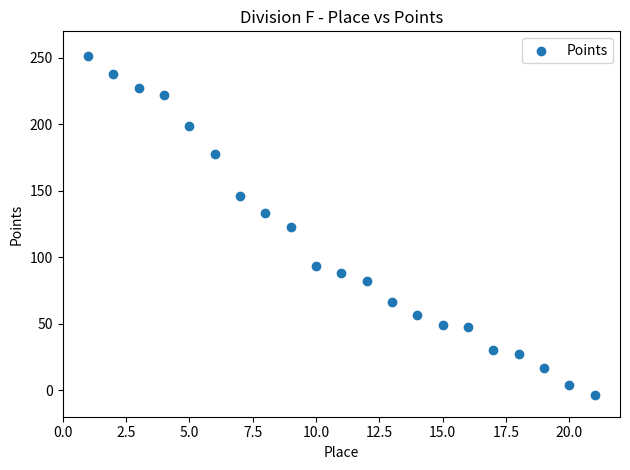

What is the range of Y values (max minus min)?

255.5